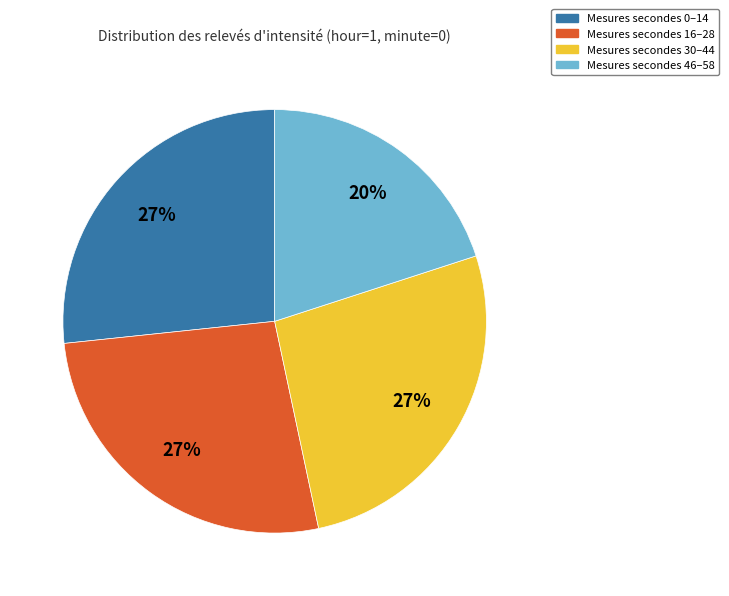

How many slices are in this pie chart?

4